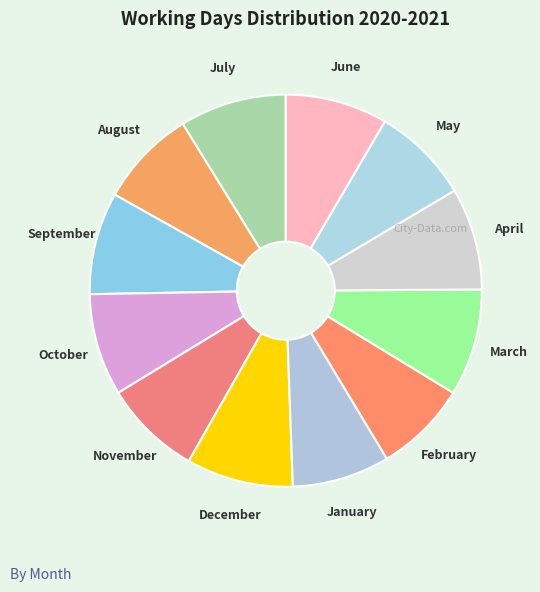

Is February the majority of the pie?

No